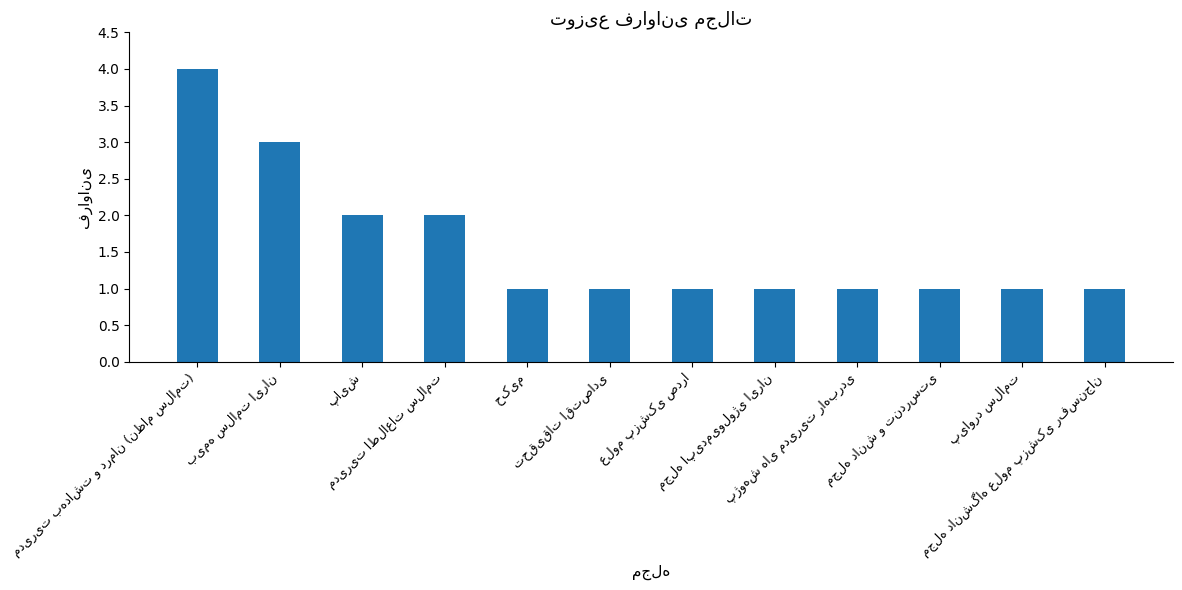

What is the value of the 11th bar from the left?

1